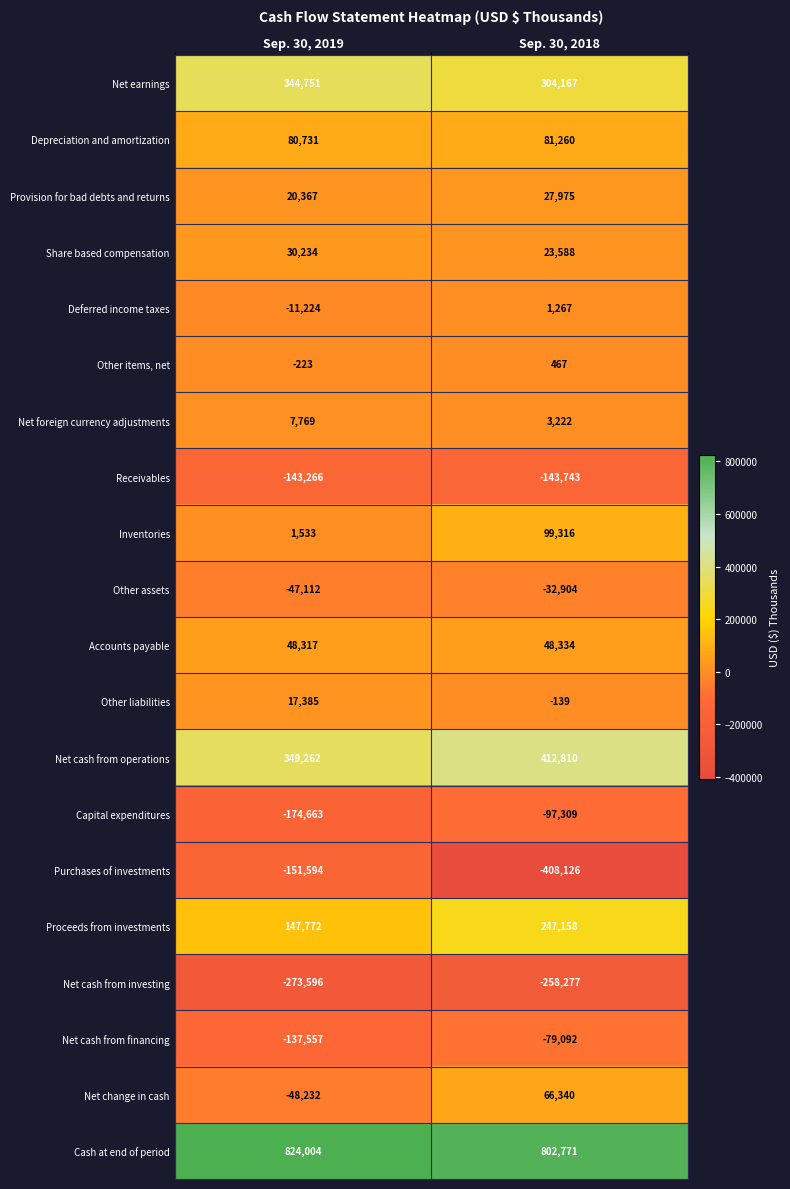

What is the difference between the highest and lowest values at Sep. 30, 2019?

1097600